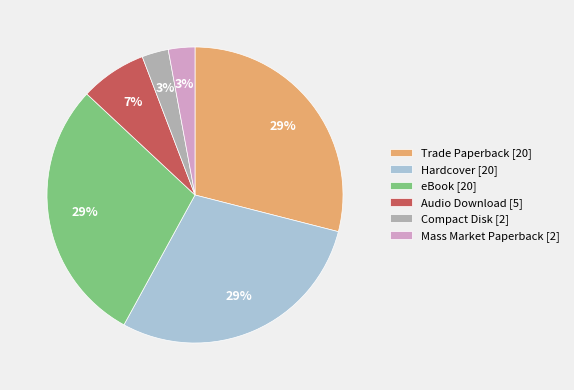

True or false: Hardcover accounts for 21% of the total.

False